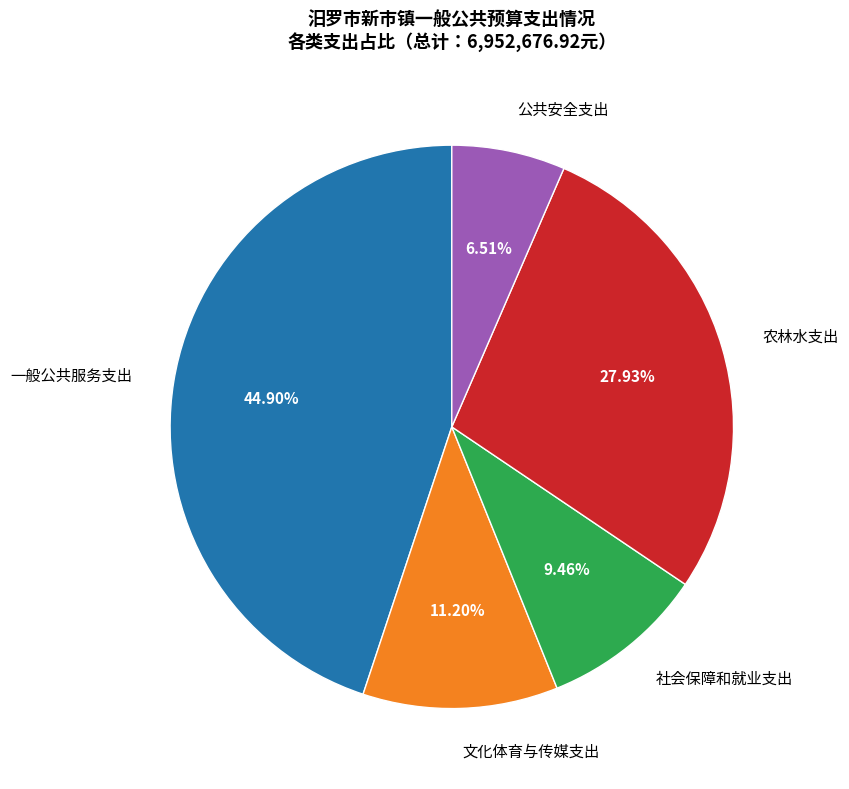

How many segments does this pie chart have?

5